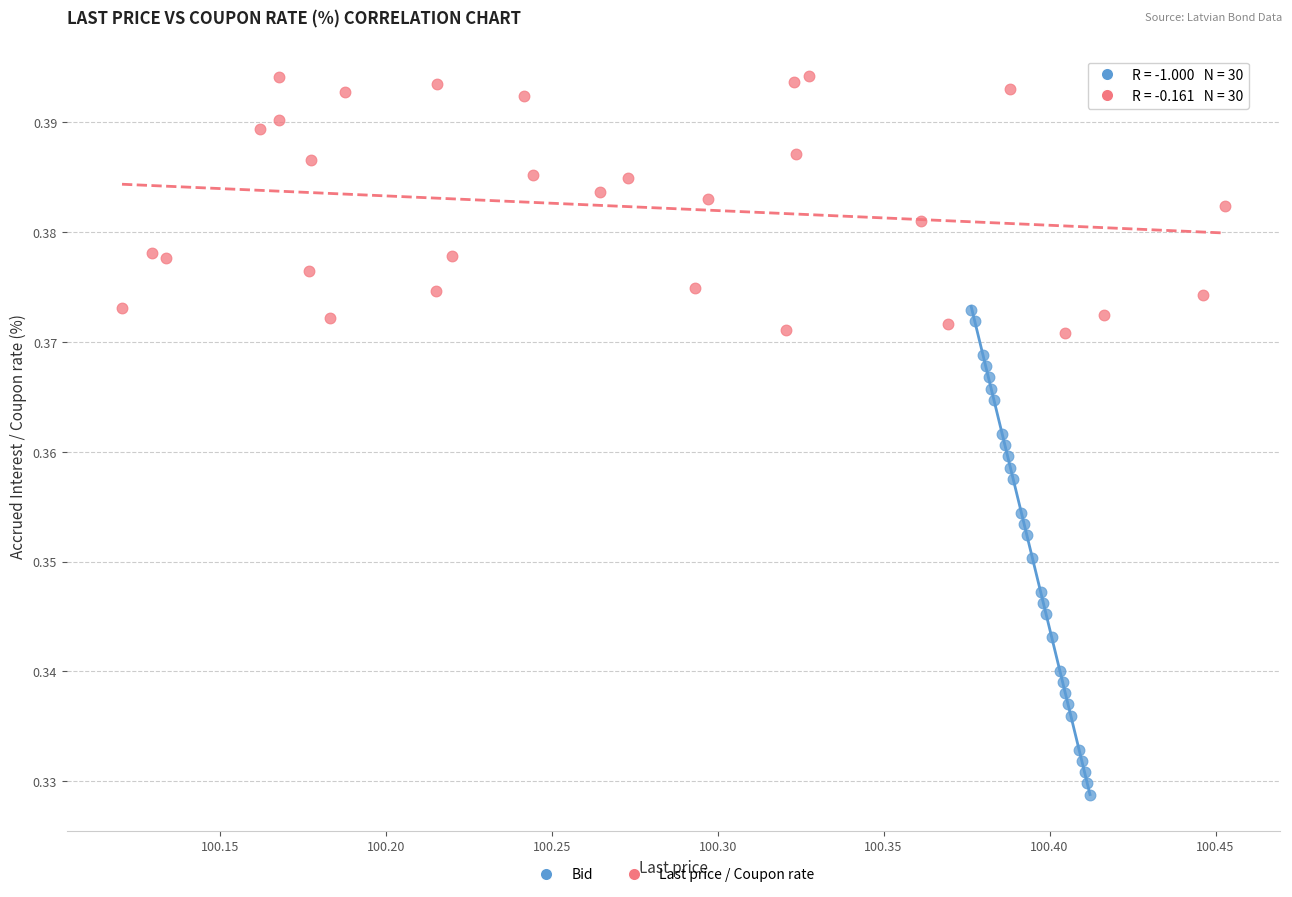

Which series reaches the maximum Y coordinate?

Last price / Coupon rate